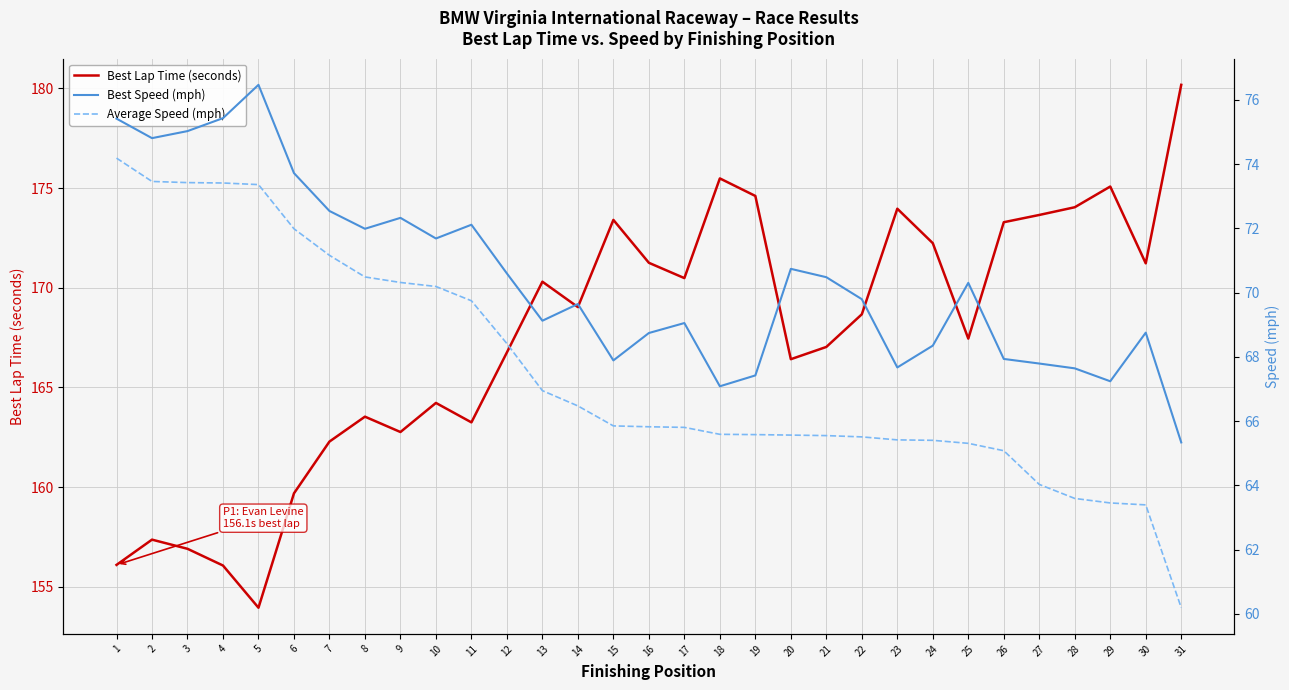

Reading right to left, list all the values displayed in this chart.

Best Lap Time (seconds): 31=180.2	30=171.2	29=175.1	28=174.0	27=173.6	26=173.3	25=167.4	24=172.2	23=174.0	22=168.7	21=167.0	20=166.4	19=174.6	18=175.5	17=170.5	16=171.2	15=173.4	14=169.0	13=170.3	12=166.8	11=163.2	10=164.2	9=162.8	8=163.5	7=162.3	6=159.7	5=153.9	4=156.1	3=156.9	2=157.4	1=156.1
Best Speed (mph): 31=65.3	30=68.8	29=67.2	28=67.6	27=67.8	26=67.9	25=70.3	24=68.3	23=67.7	22=69.8	21=70.5	20=70.7	19=67.4	18=67.1	17=69.1	16=68.7	15=67.9	14=69.6	13=69.1	12=70.6	11=72.1	10=71.7	9=72.3	8=72.0	7=72.5	6=73.7	5=76.5	4=75.4	3=75.0	2=74.8	1=75.4
Average Speed (mph): 31=60.2	30=63.4	29=63.5	28=63.6	27=64.0	26=65.1	25=65.3	24=65.4	23=65.4	22=65.5	21=65.5	20=65.6	19=65.6	18=65.6	17=65.8	16=65.8	15=65.9	14=66.5	13=66.9	12=68.4	11=69.7	10=70.2	9=70.3	8=70.5	7=71.2	6=72.0	5=73.4	4=73.4	3=73.4	2=73.5	1=74.2